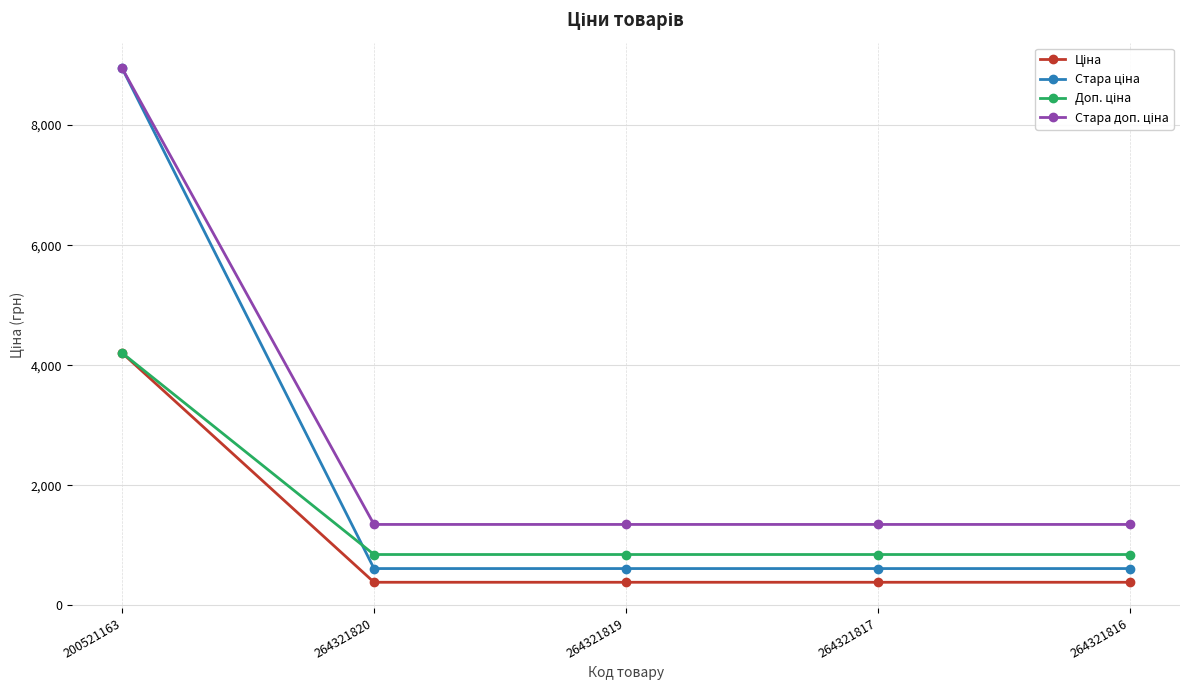

At which category is the sum across all series the highest?

200521163